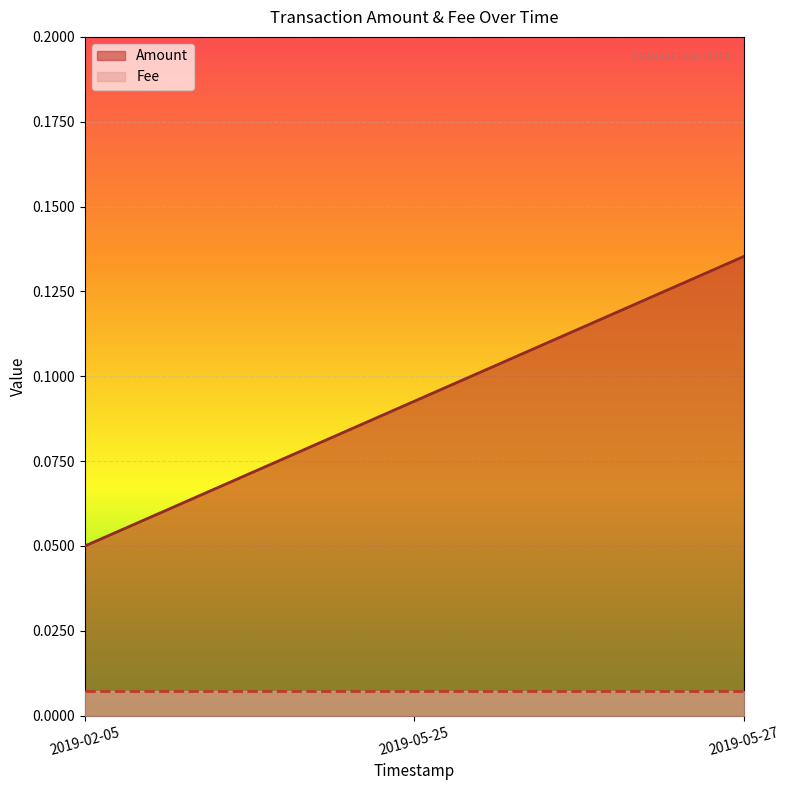

At how many categories does at least one series exceed 0?

3